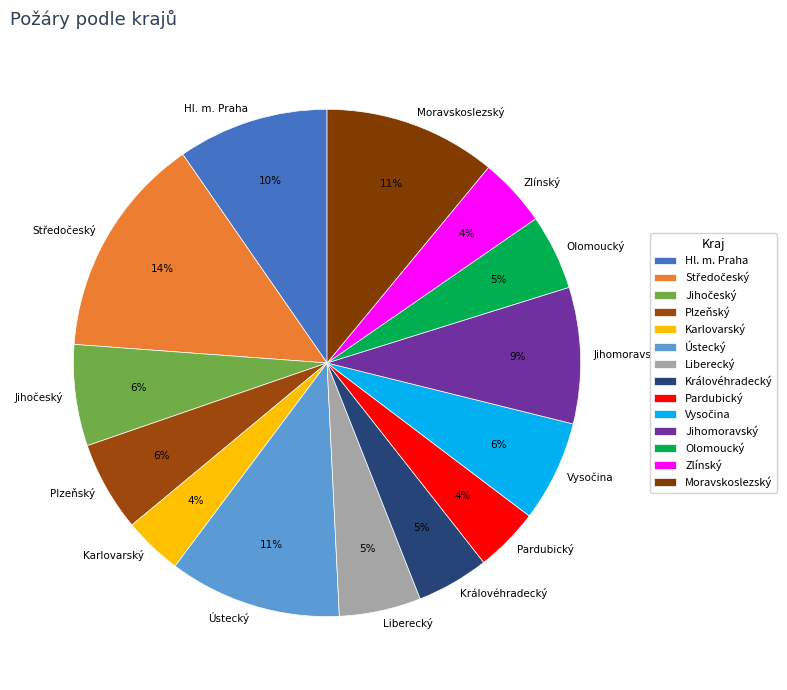

To the nearest percent, what is the average slice percentage?

7%